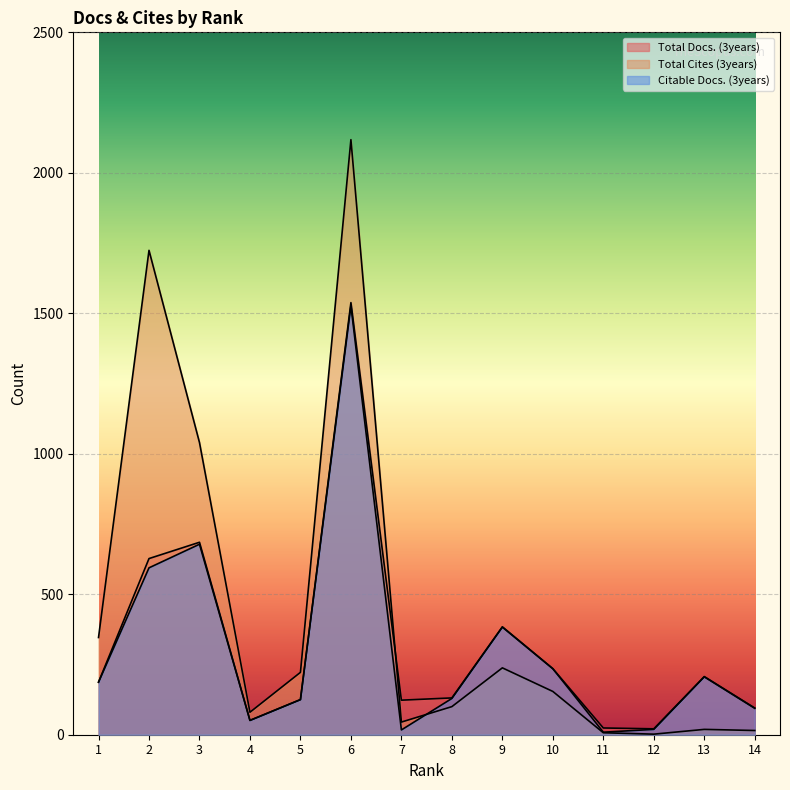

Where is the first local minimum for Total Cites (3years)?

4